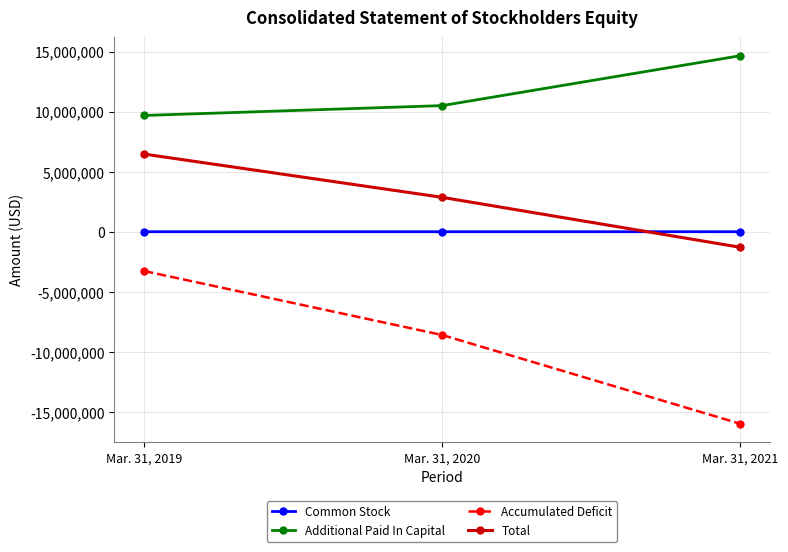

What is the value of the Accumulated Deficit point at the 2nd from the left?

-8569034